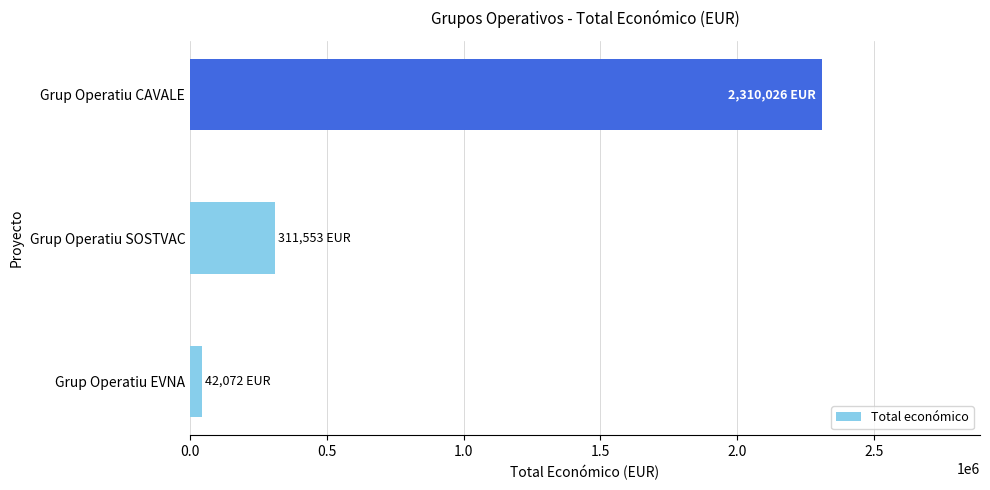

Rank the categories by value from highest to lowest.

Grup Operatiu CAVALE, Grup Operatiu SOSTVAC, Grup Operatiu EVNA